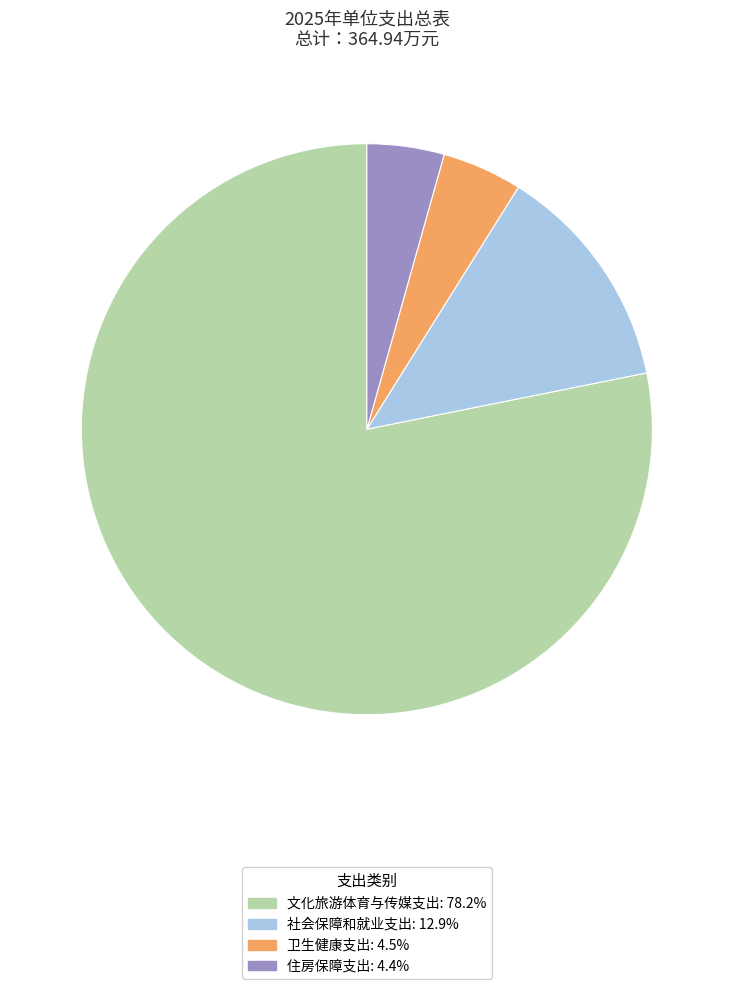

Which has a higher value, 社会保障和就业支出 or 卫生健康支出?

社会保障和就业支出